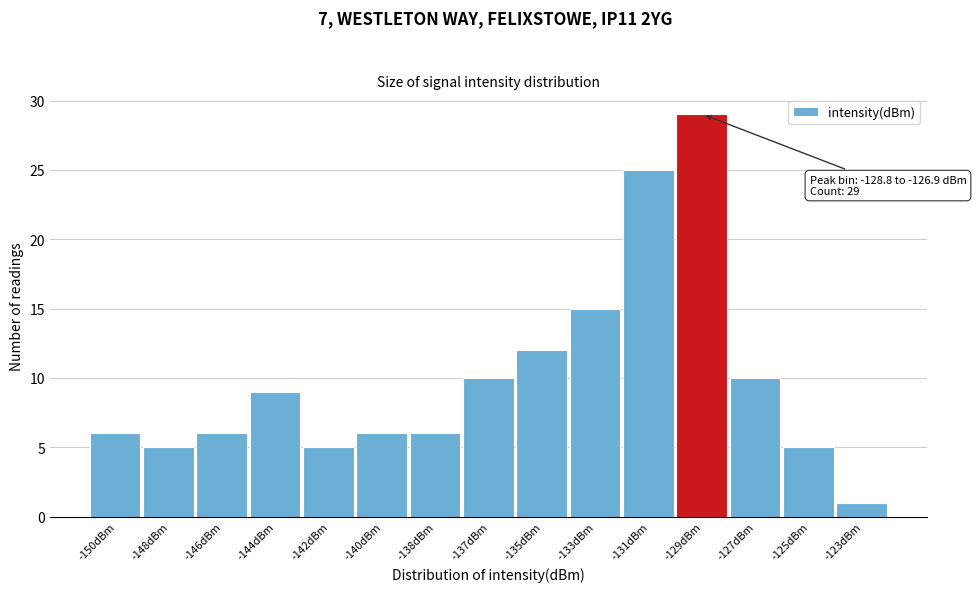

Reading left to right, what are all the values shown in this chart?

-150dBm=6	-148dBm=5	-146dBm=6	-144dBm=9	-142dBm=5	-140dBm=6	-138dBm=6	-137dBm=10	-135dBm=12	-133dBm=15	-131dBm=25	-129dBm=29	-127dBm=10	-125dBm=5	-123dBm=1